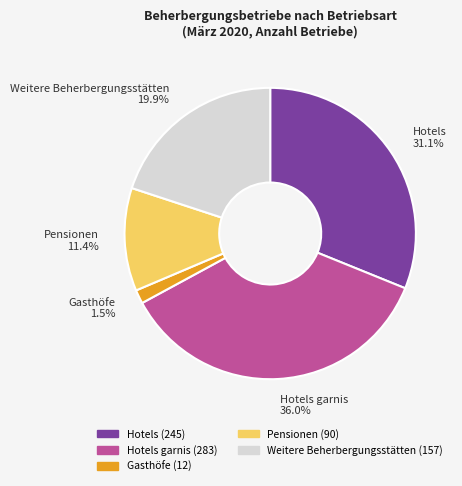

What percentage is the Weitere Beherbergungsstätten slice, to the nearest percent?

20%